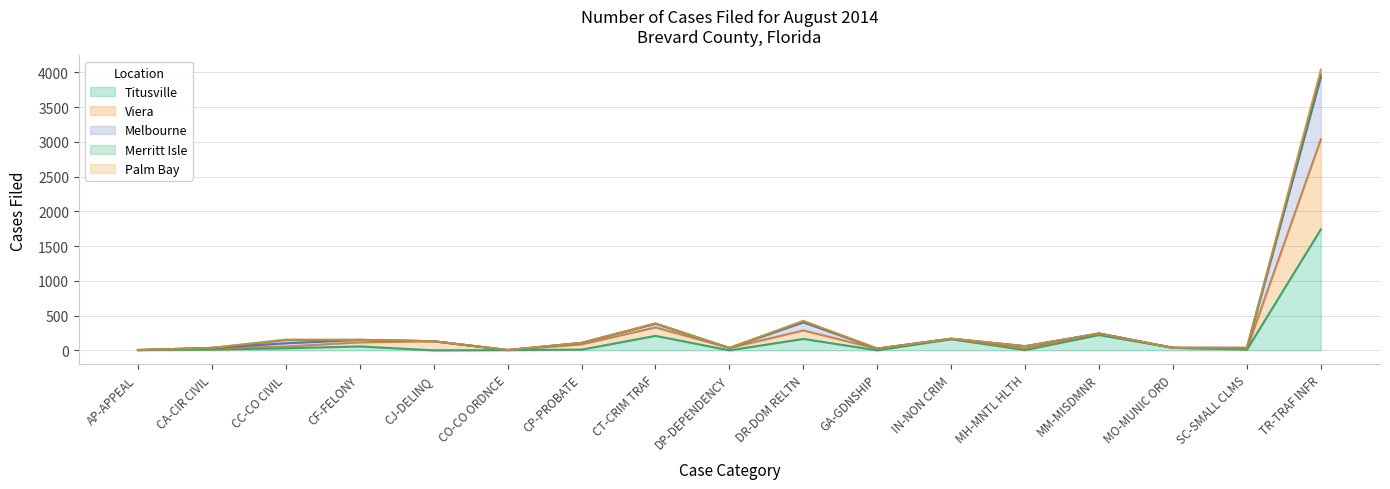

Which has a higher value, CO-CO ORDNCE or DR-DOM RELTN?

DR-DOM RELTN